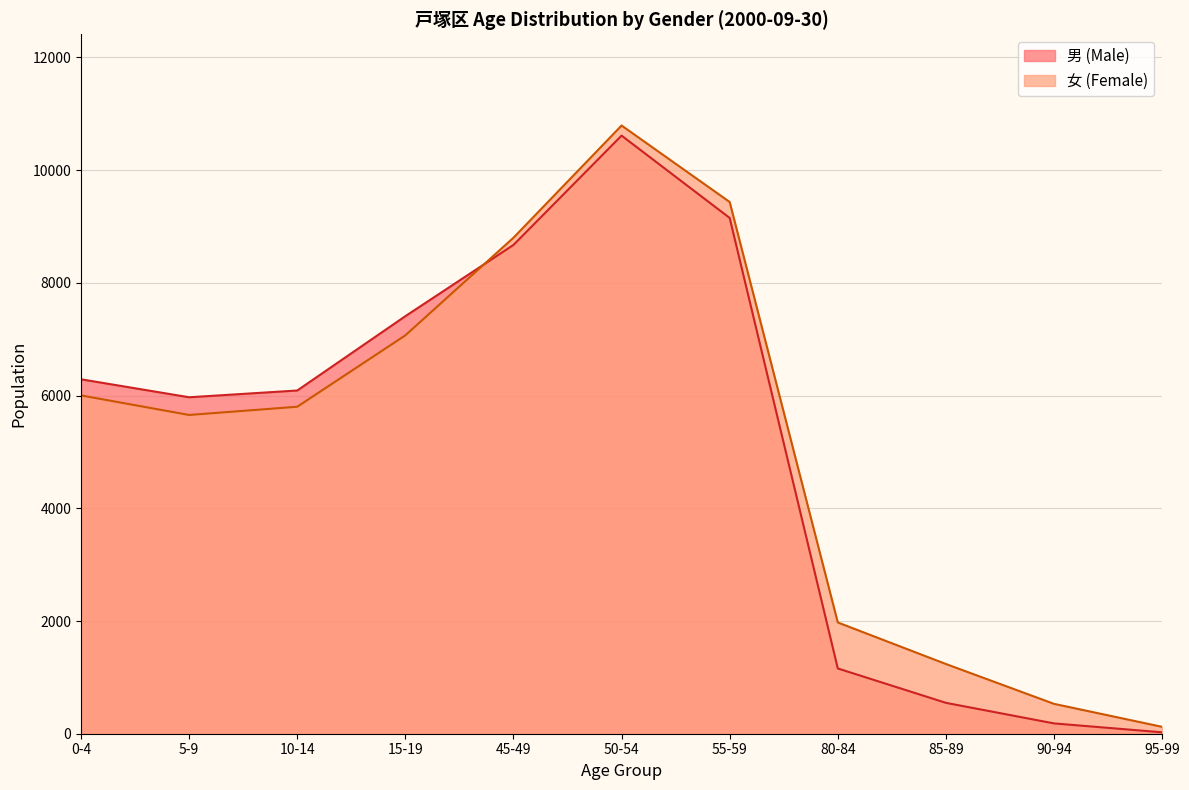

Which label corresponds to the smallest value in the chart?

95-99